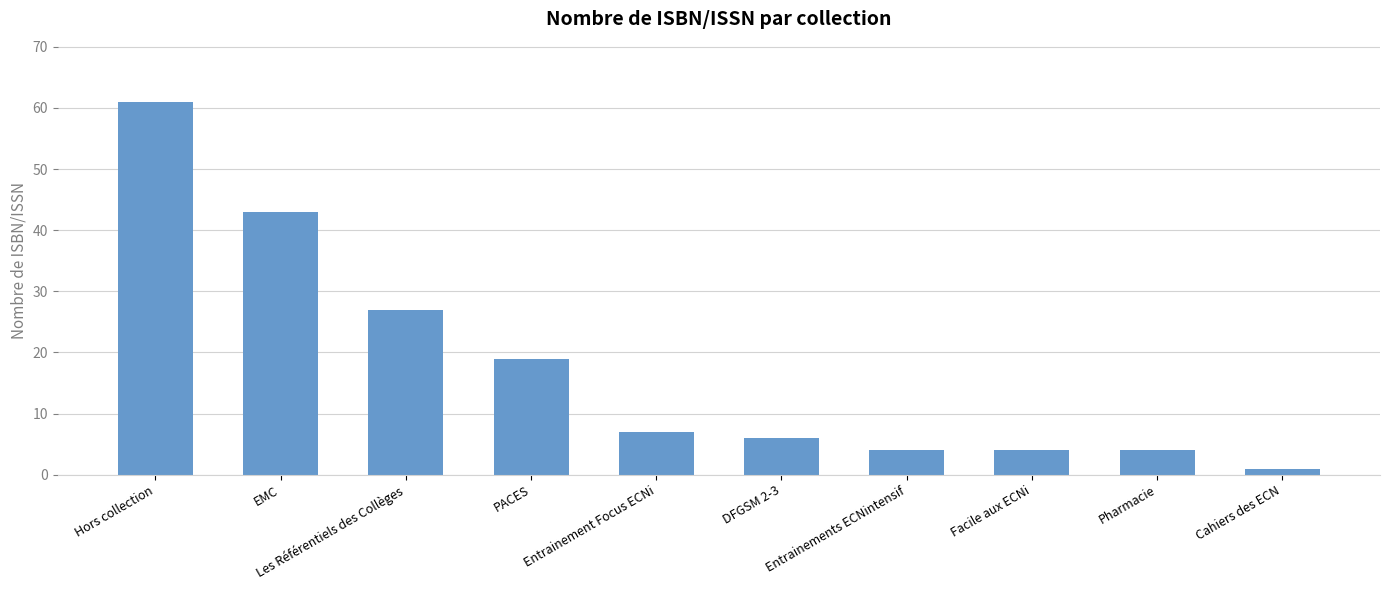

What is the approximate value at Hors collection, to the nearest 10?

60